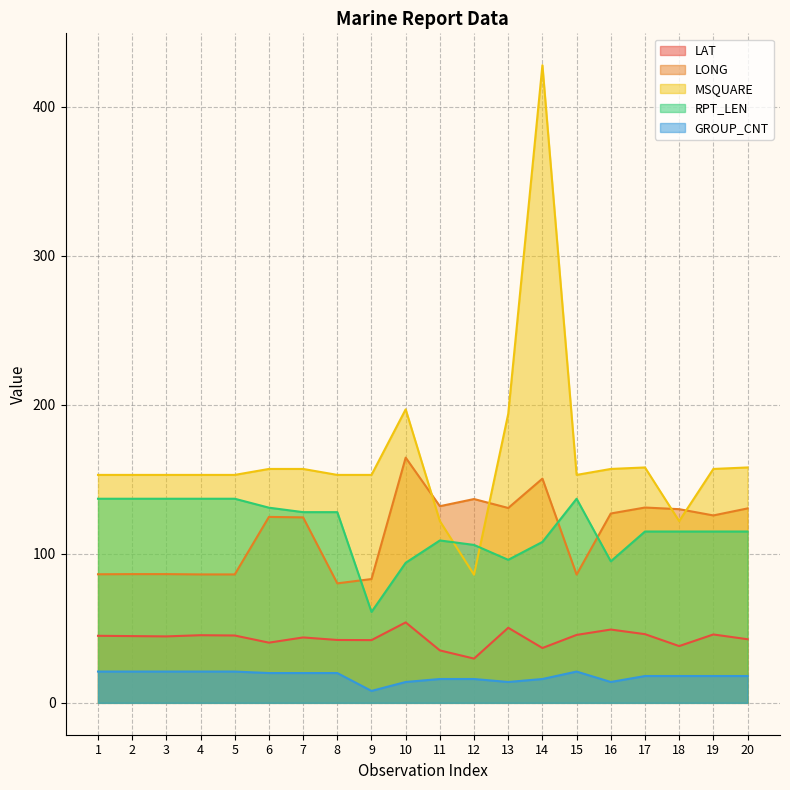

Between which two adjacent categories do LONG and MSQUARE first intersect?

10 and 11